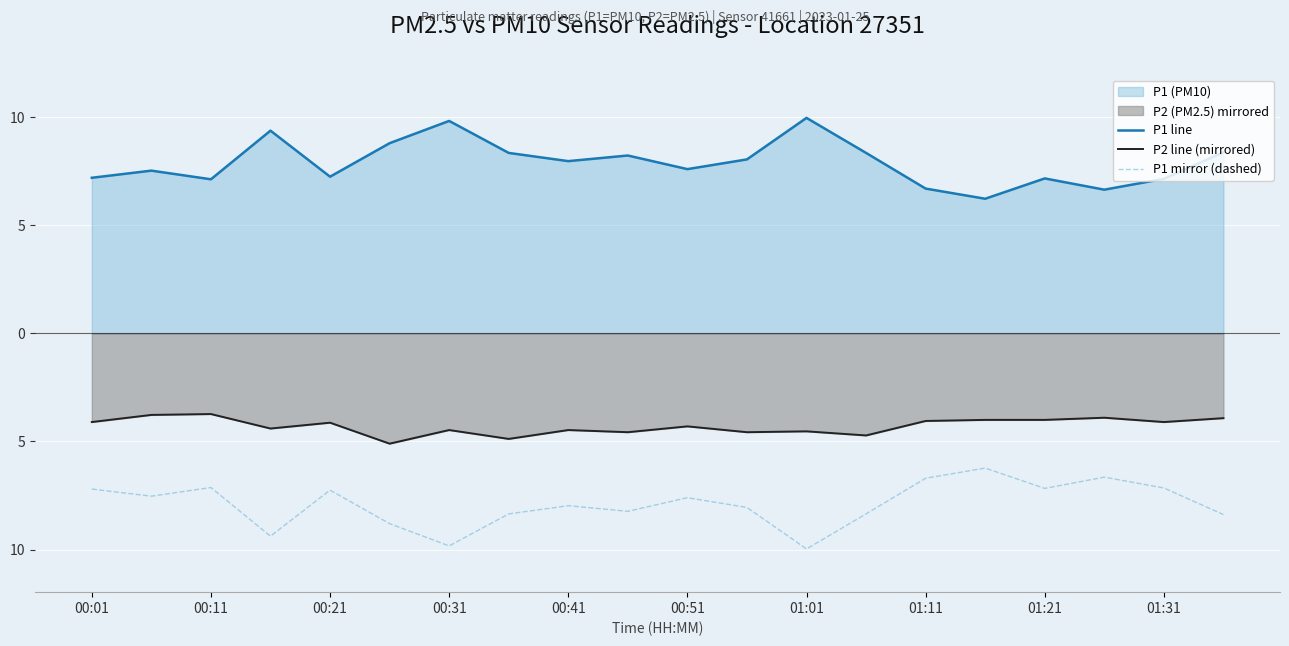

What is the sum of all P1 line values?

157.9